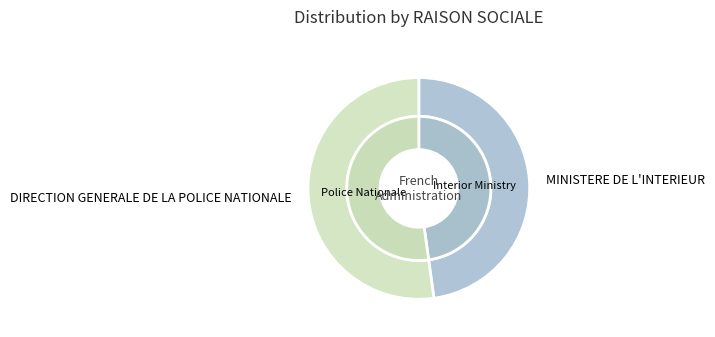

Does MINISTERE DE L'INTERIEUR represent more than half of the total?

No